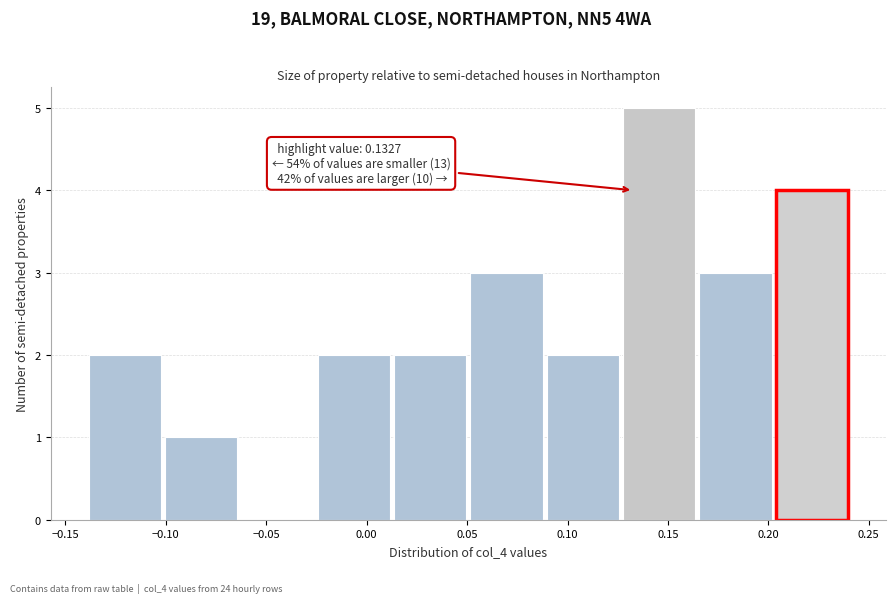

Which range on the x-axis has the tallest bar?

0.130 to 0.165